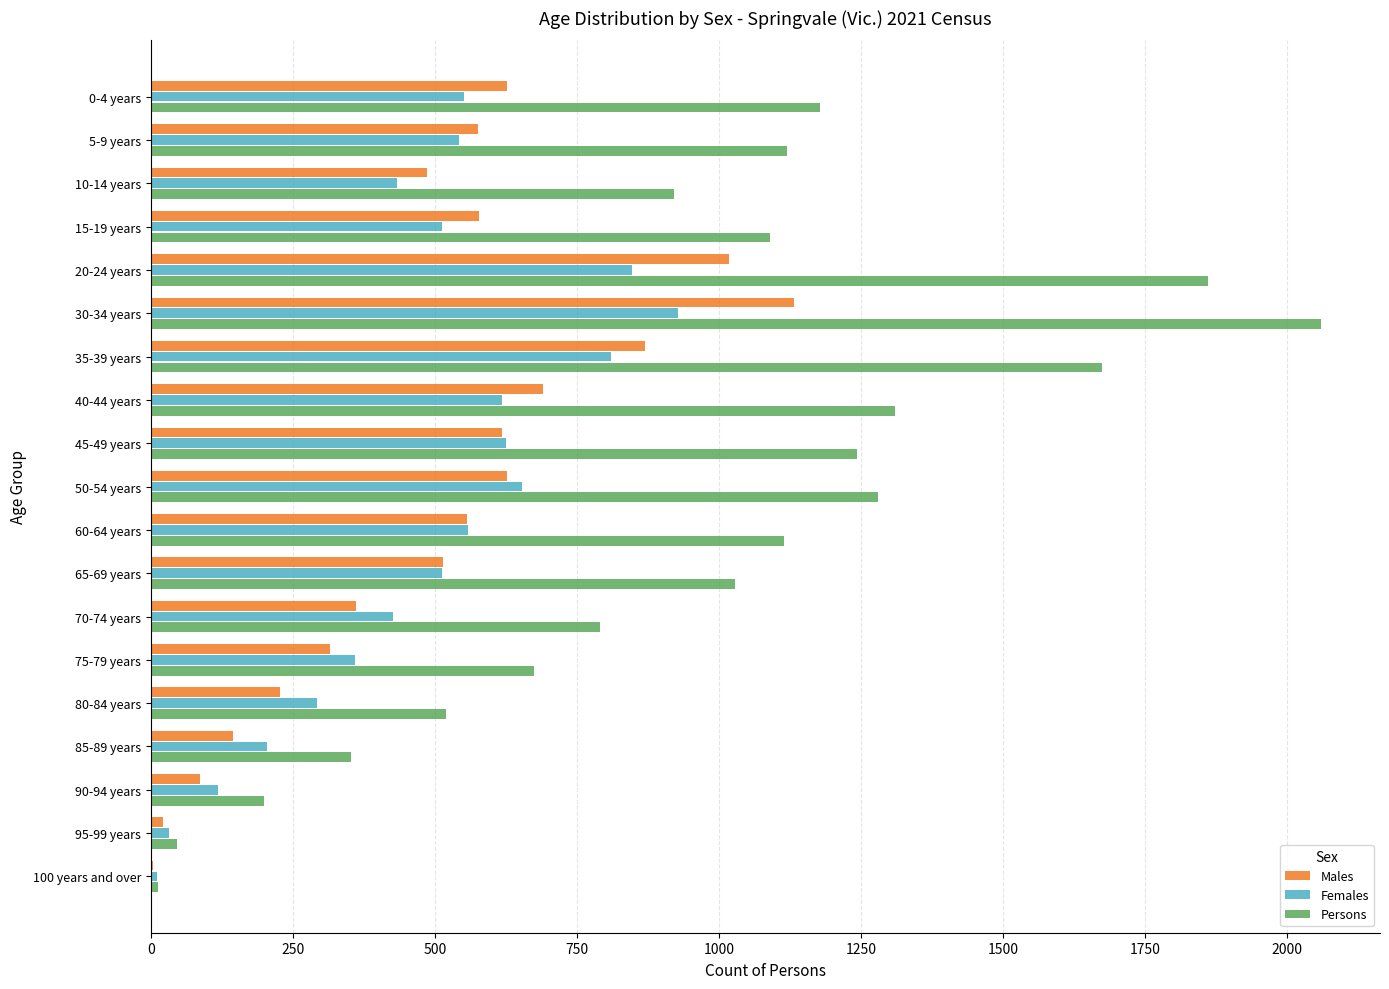

The Females series shows 164 at 80-84 years. True or false?

False